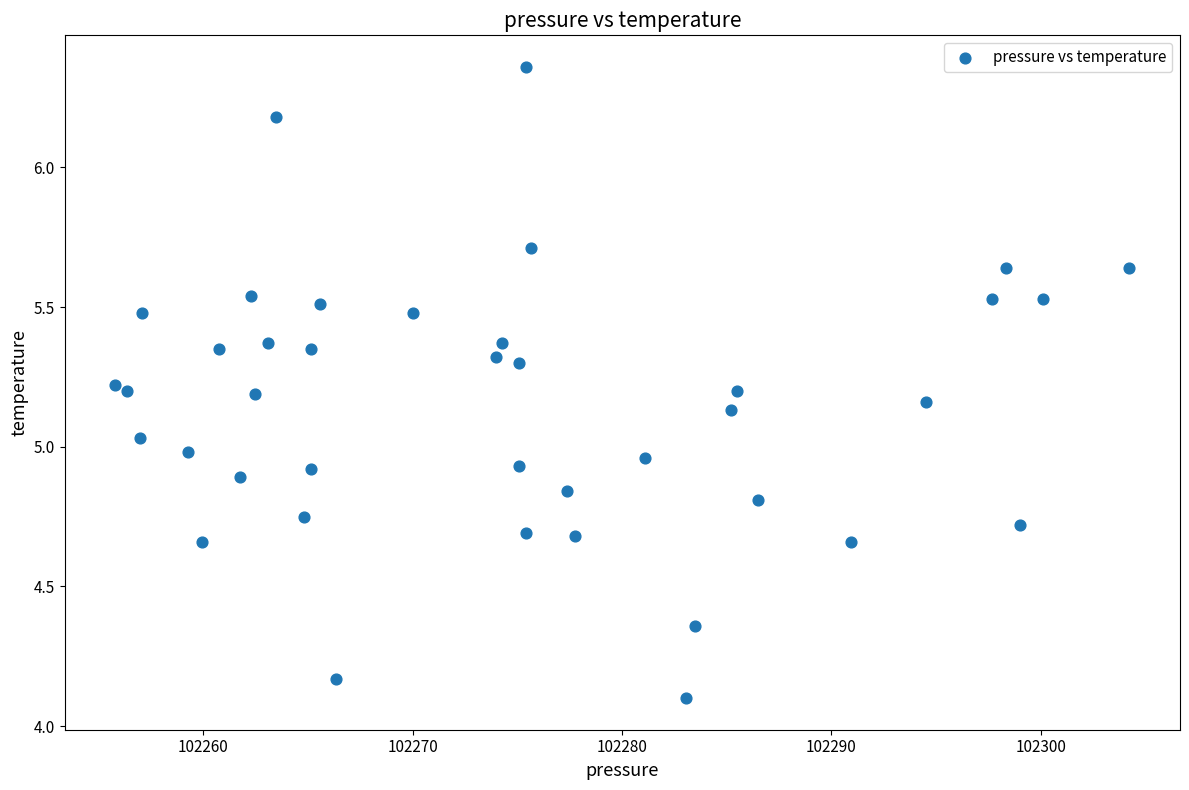

What is the range of Y values (max minus min)?

2.3